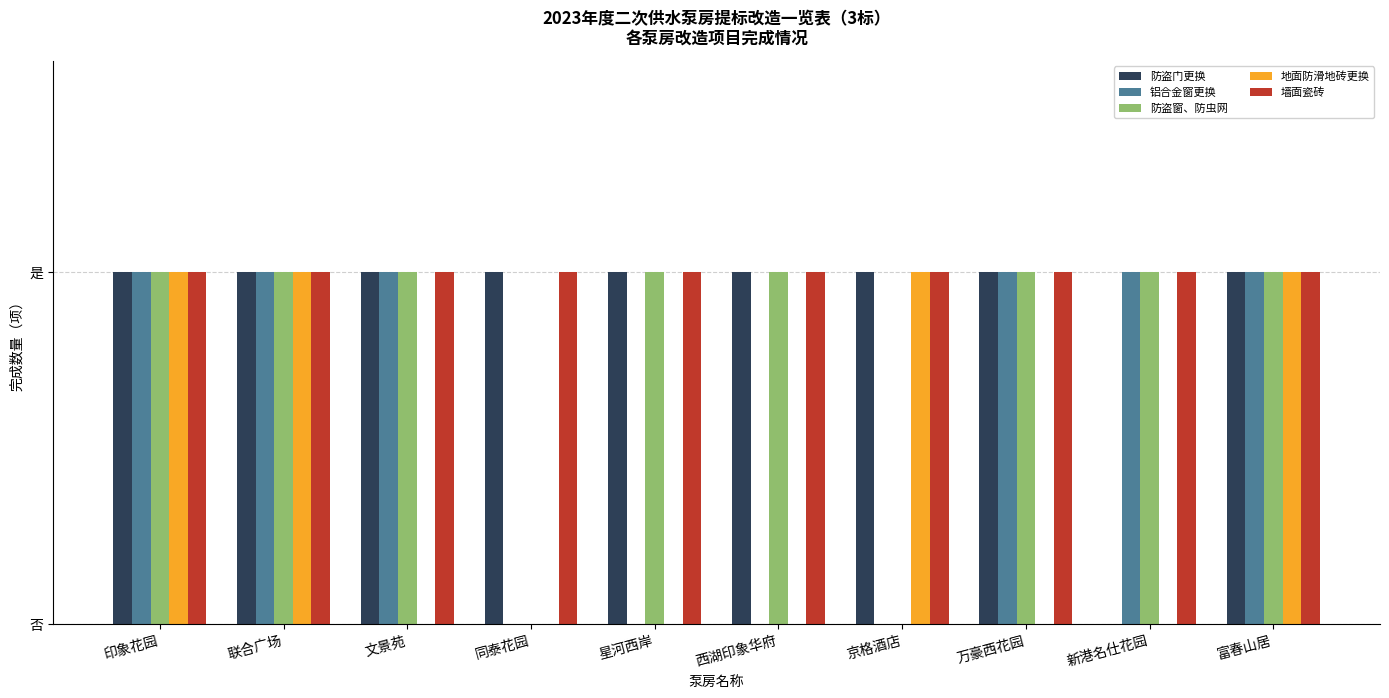

At how many categories does at least one series exceed 0?

10